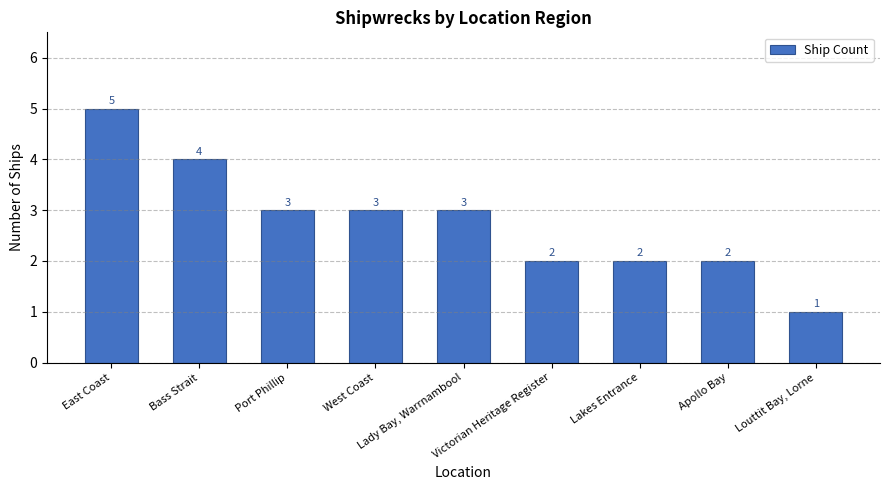

Reading left to right, list all the values displayed in this chart.

East Coast=5	Bass Strait=4	Port Phillip=3	West Coast=3	Lady Bay, Warrnambool=3	Victorian Heritage Register=2	Lakes Entrance=2	Apollo Bay=2	Louttit Bay, Lorne=1